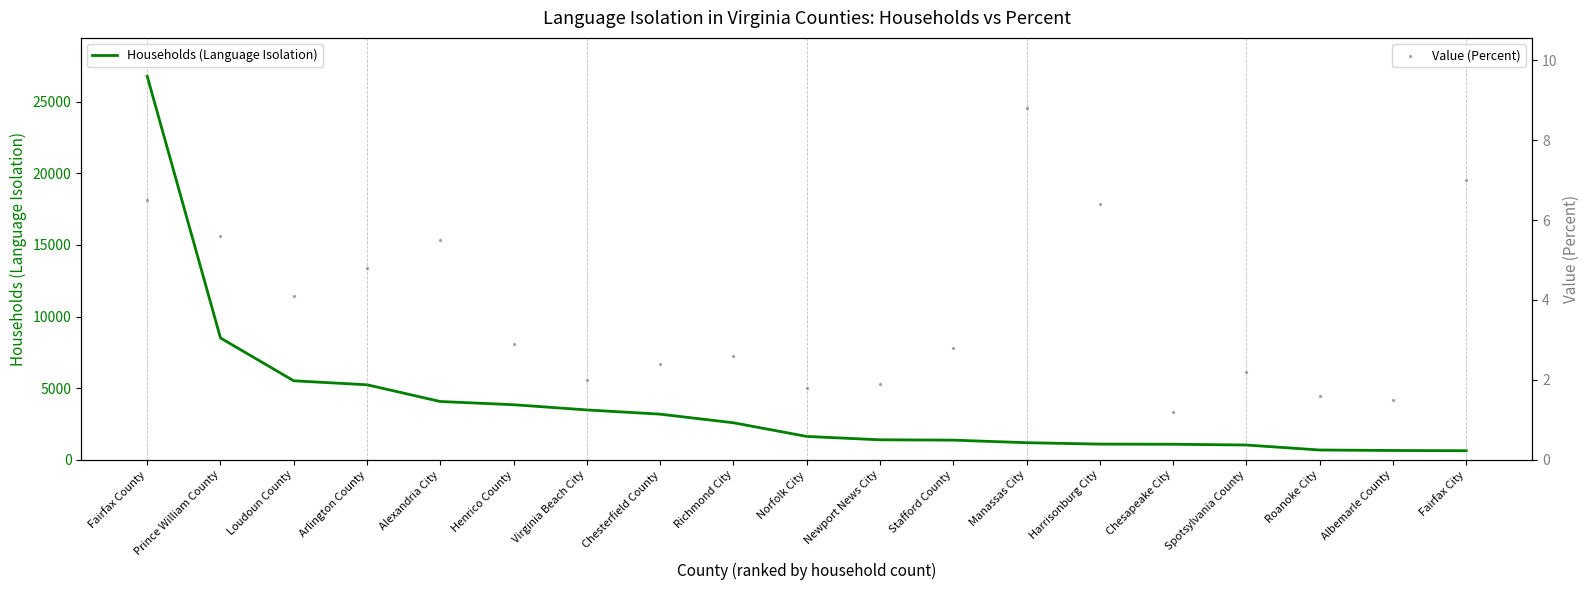

At which category is the sum across all series the highest?

Fairfax County